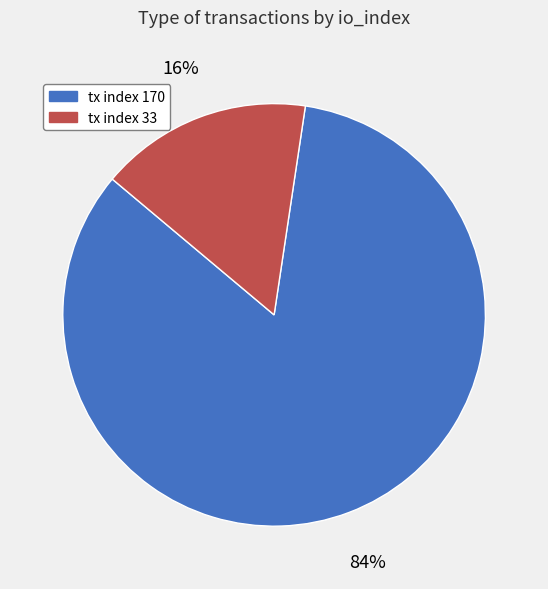

To the nearest percent, what percentage of the pie is tx index 33?

16%